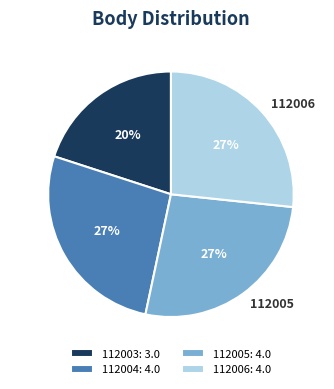

Is 112005 the majority of the pie?

No